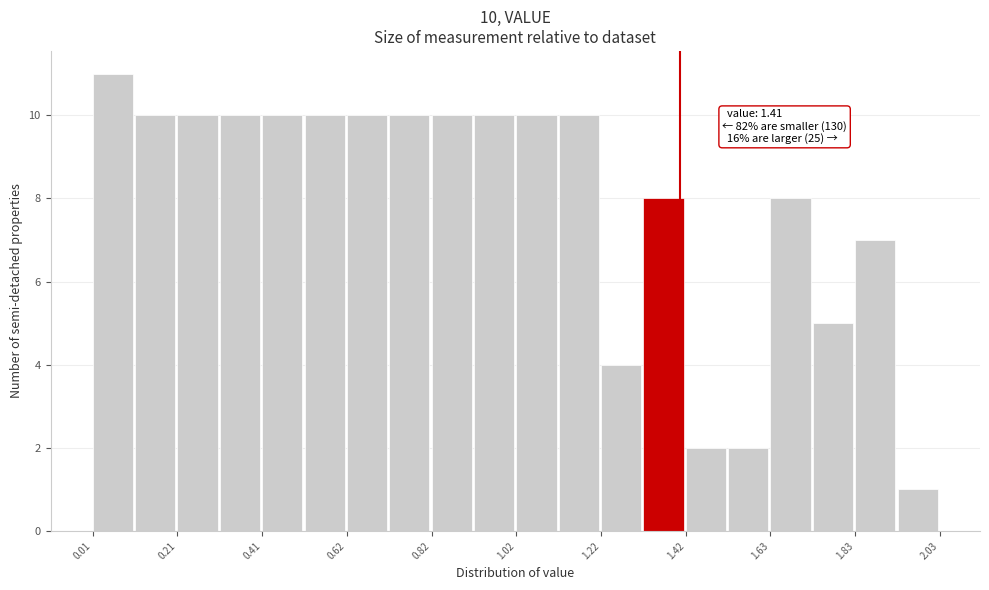

Read against the x-axis, roughly where is the centre of the tallest bar?

0.05